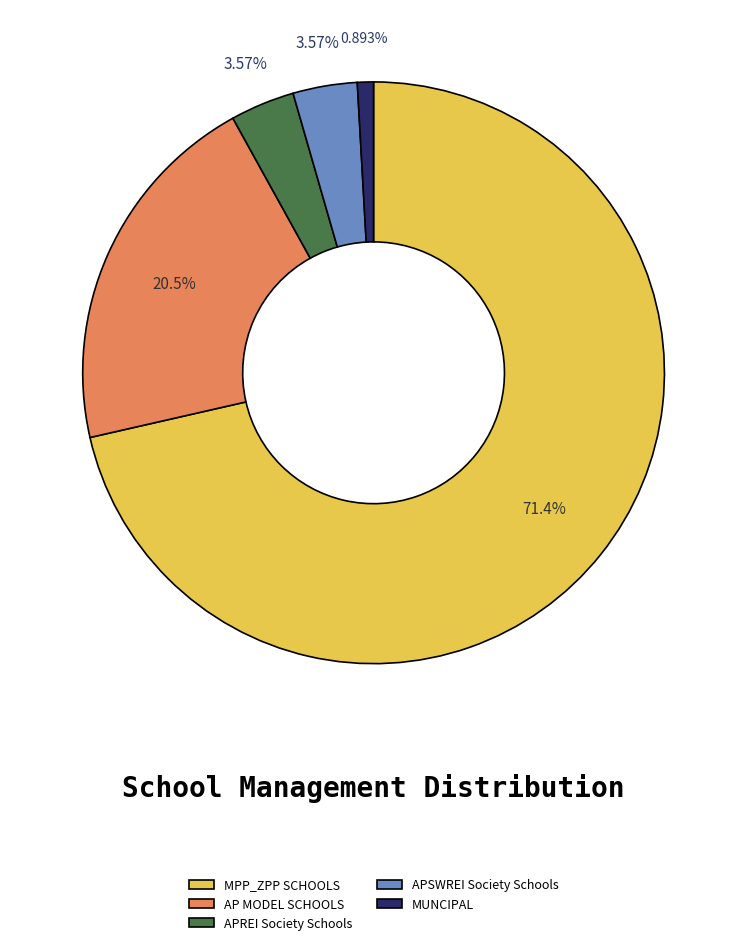

To the nearest percent, what portion does MUNCIPAL represent?

1%